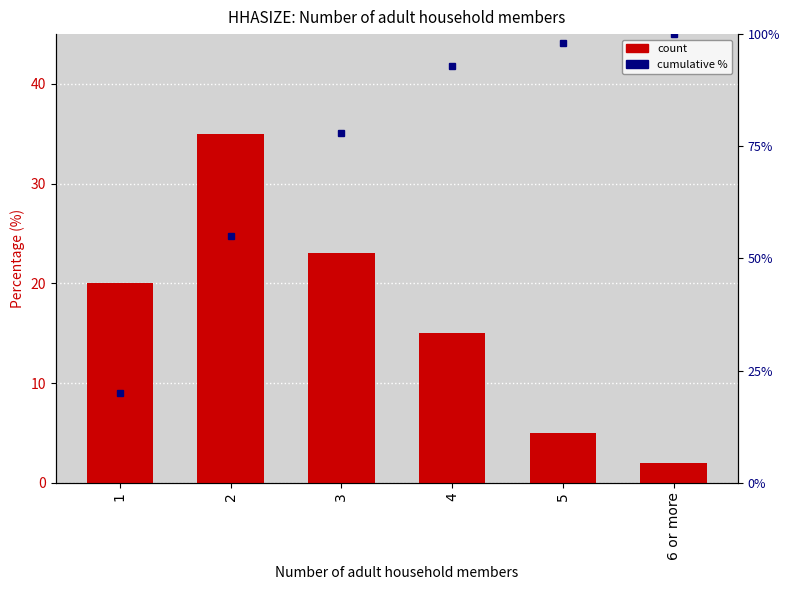

List the labels in order of Percentage (%) value, smallest first.

6 or more, 5, 4, 1, 3, 2